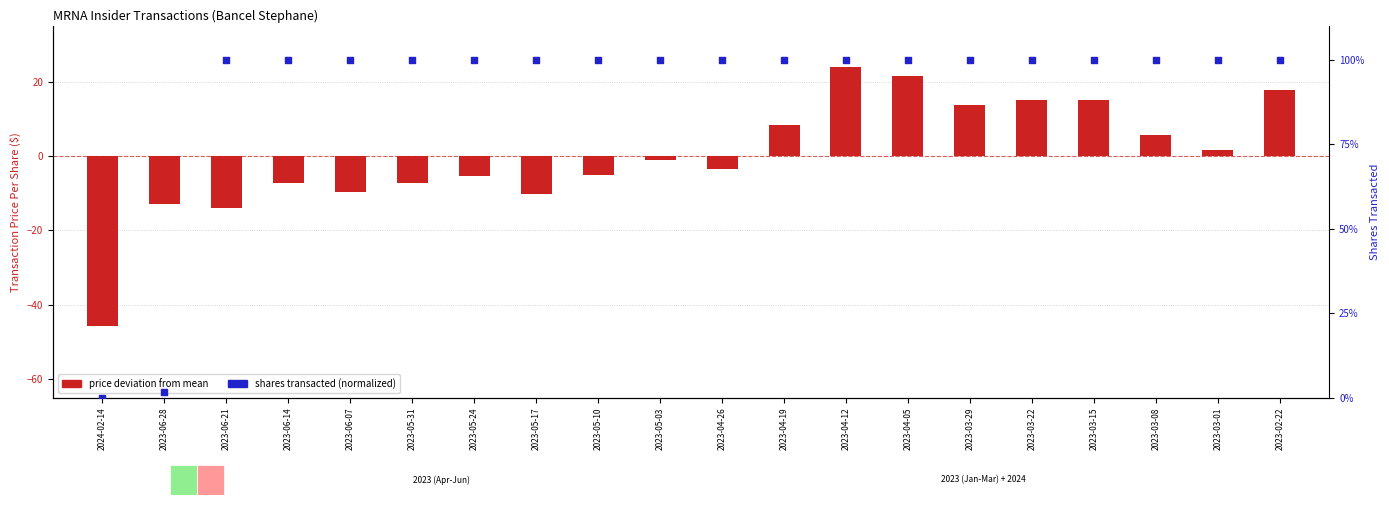

What is the total value across all series at 2023-05-31?

92.7